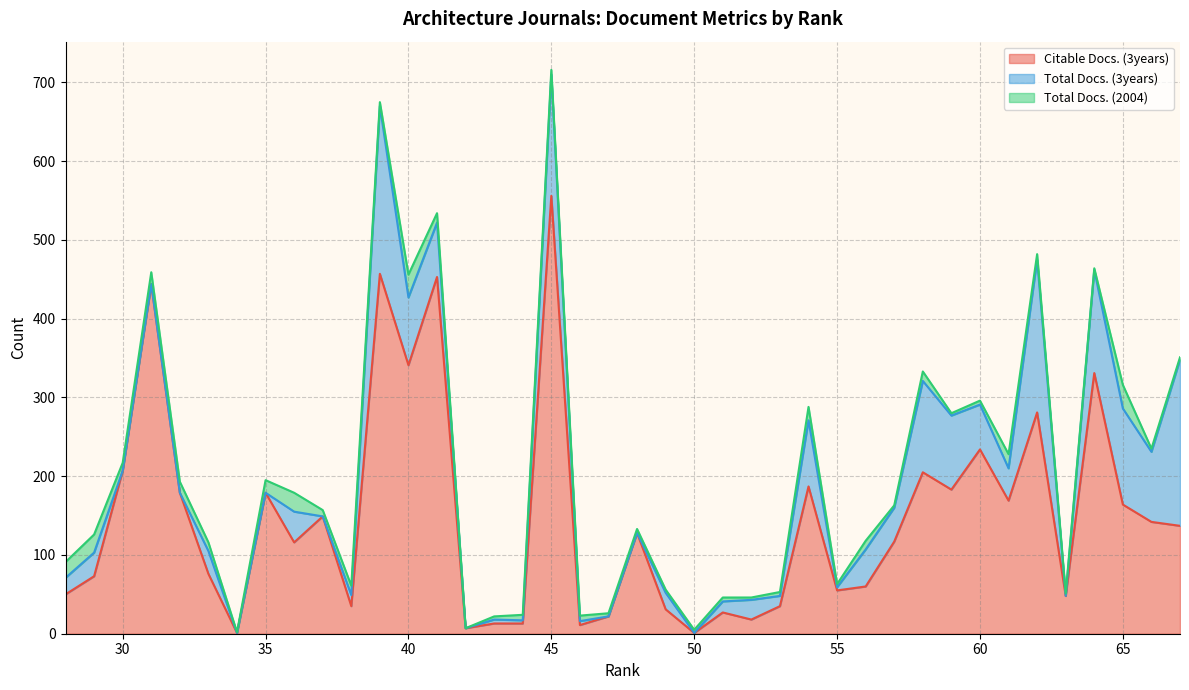

How many interior local valleys does the Total Docs. (3years) series have?

10